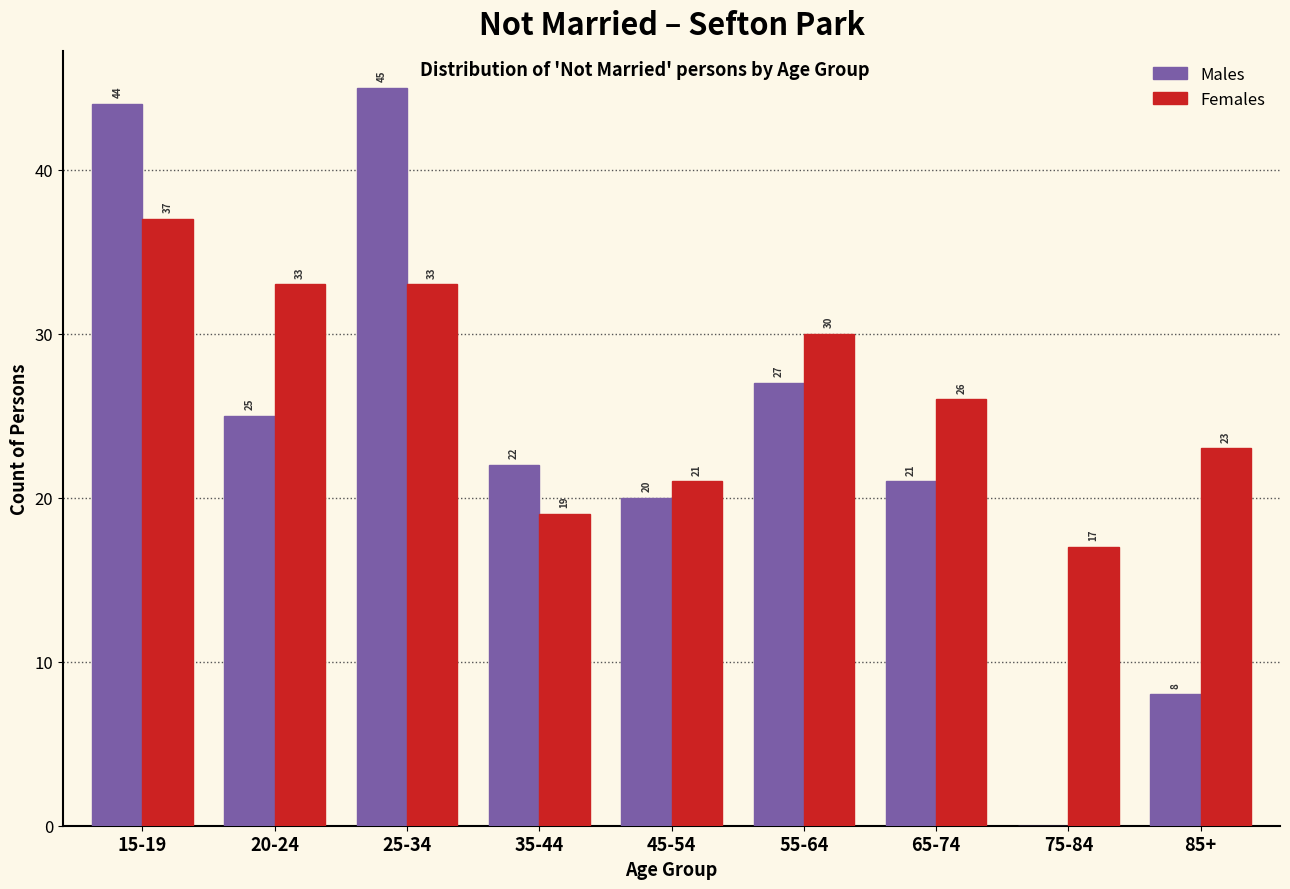

Reading left to right, transcribe all the data shown in this chart.

Males: 15-19=44	20-24=25	25-34=45	35-44=22	45-54=20	55-64=27	65-74=21	75-84=0	85+=8
Females: 15-19=37	20-24=33	25-34=33	35-44=19	45-54=21	55-64=30	65-74=26	75-84=17	85+=23